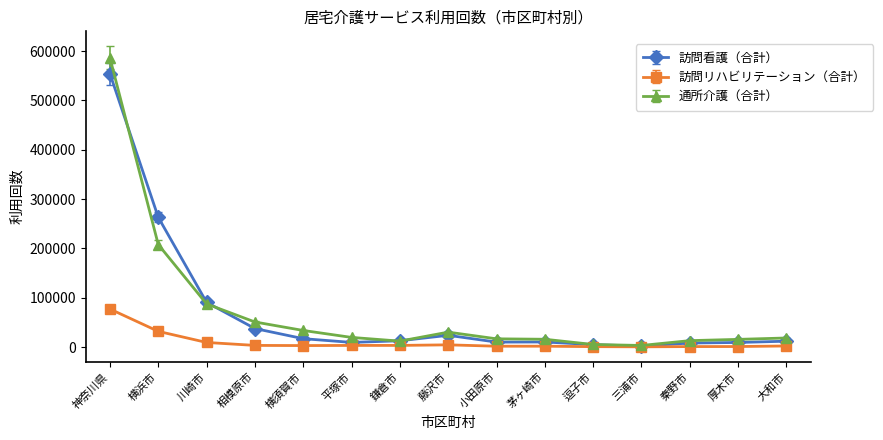

What is the difference between the maximum and minimum values in the 訪問リハビリテーション（合計） series?

76637